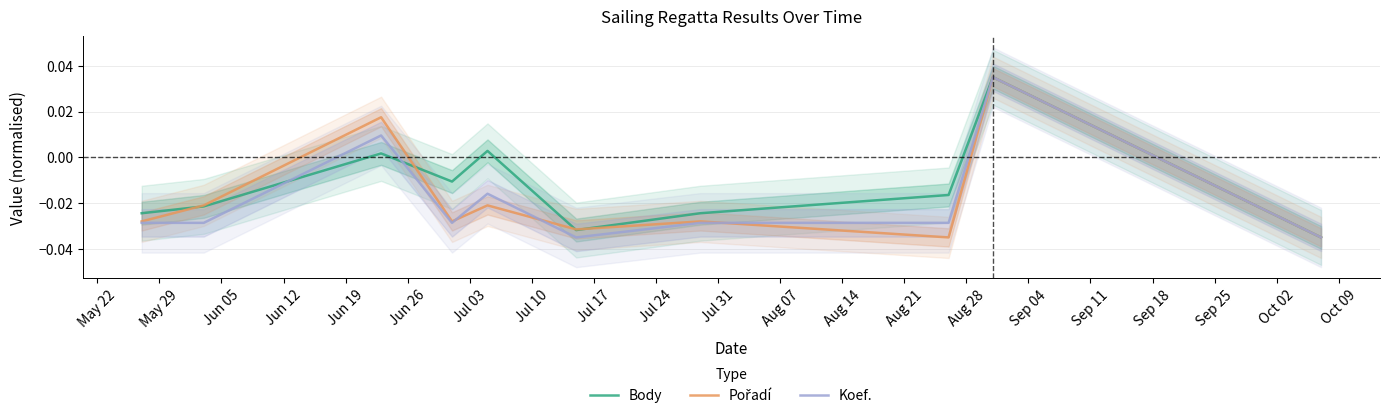

The Body series shows -0.0 at Jul 03. True or false?

True